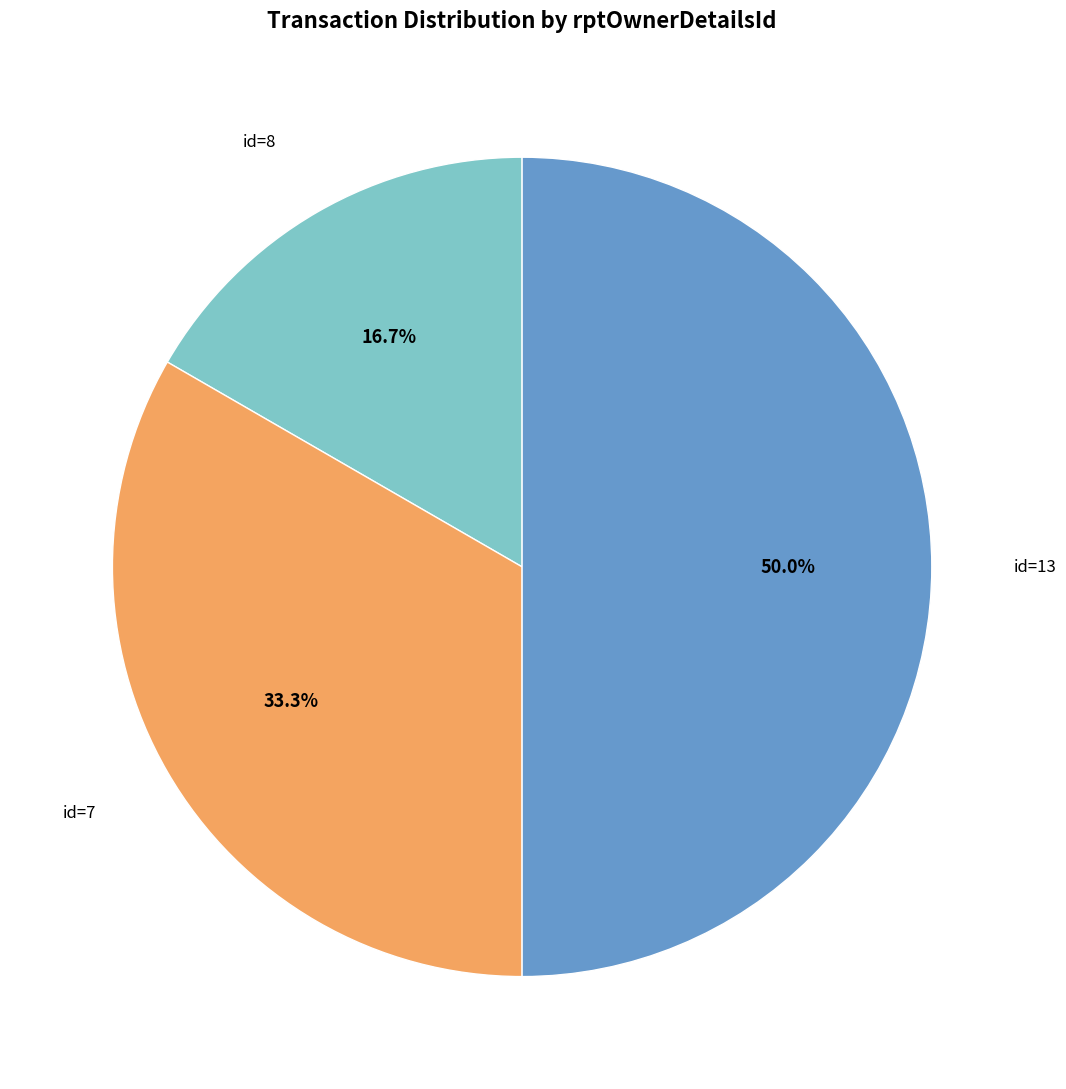

Does id=7 account for over 50% of the chart?

No